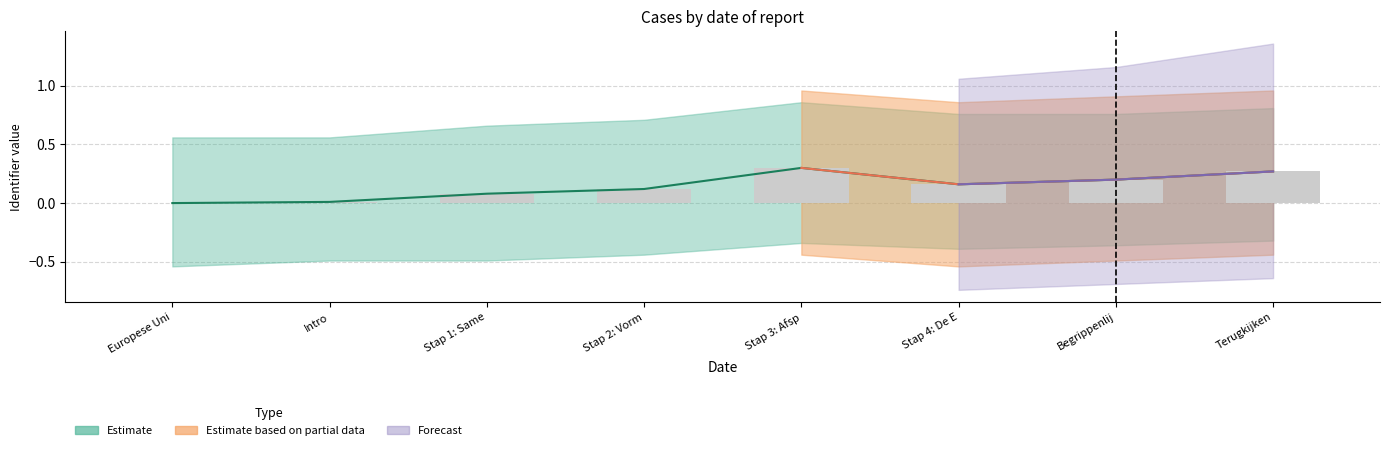

The chart shows a value of 0.0 at Europese Uni. True or false?

True